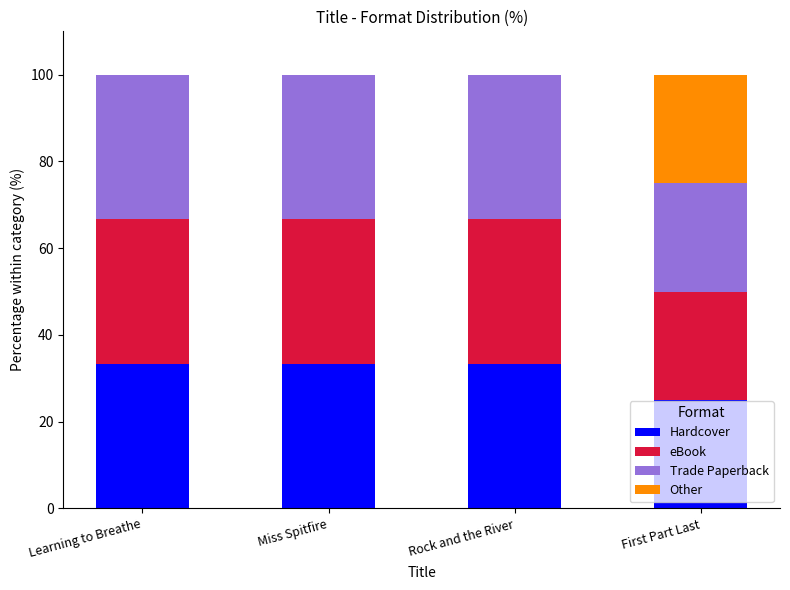

What is the total value across all series at Miss Spitfire?

100.0